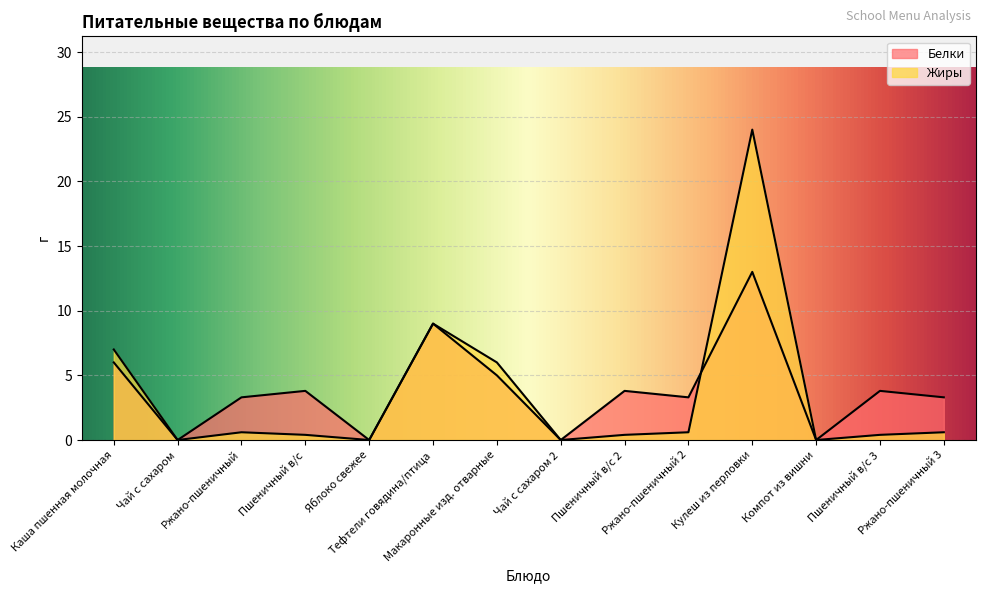

What are all the series names shown in the legend?

Белки, Жиры